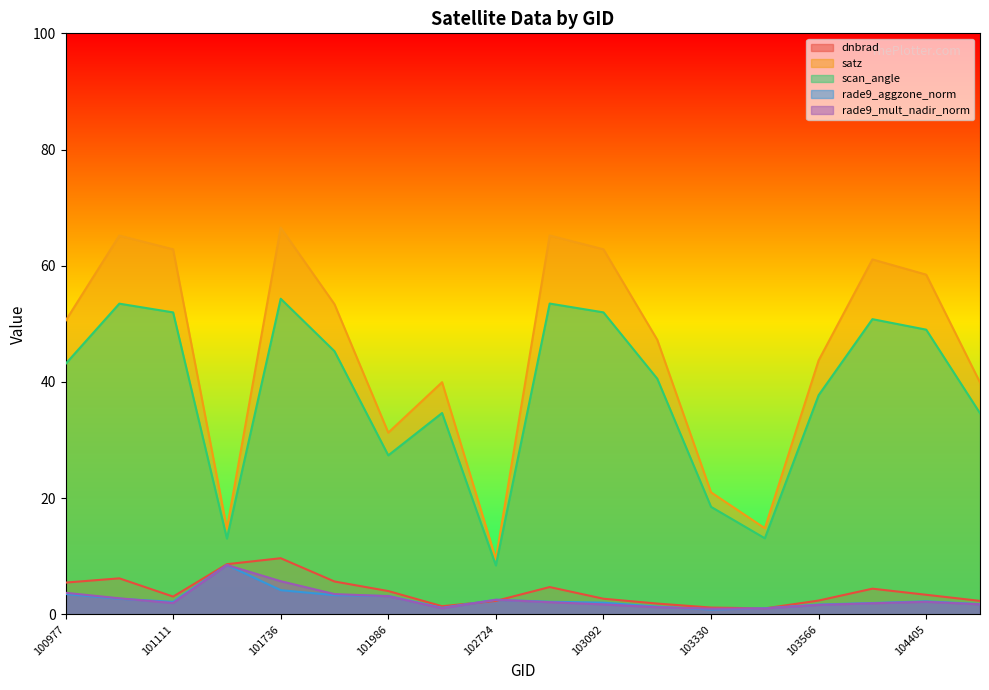

How many values in the rade9_mult_nadir_norm series exceed 2?

9